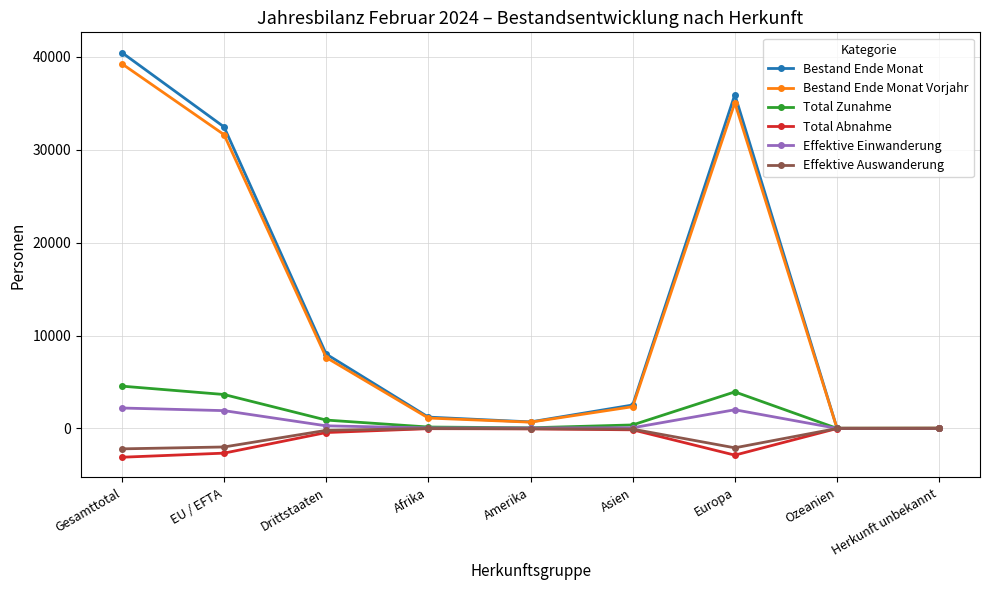

Which series has the widest spread of values?

Bestand Ende Monat